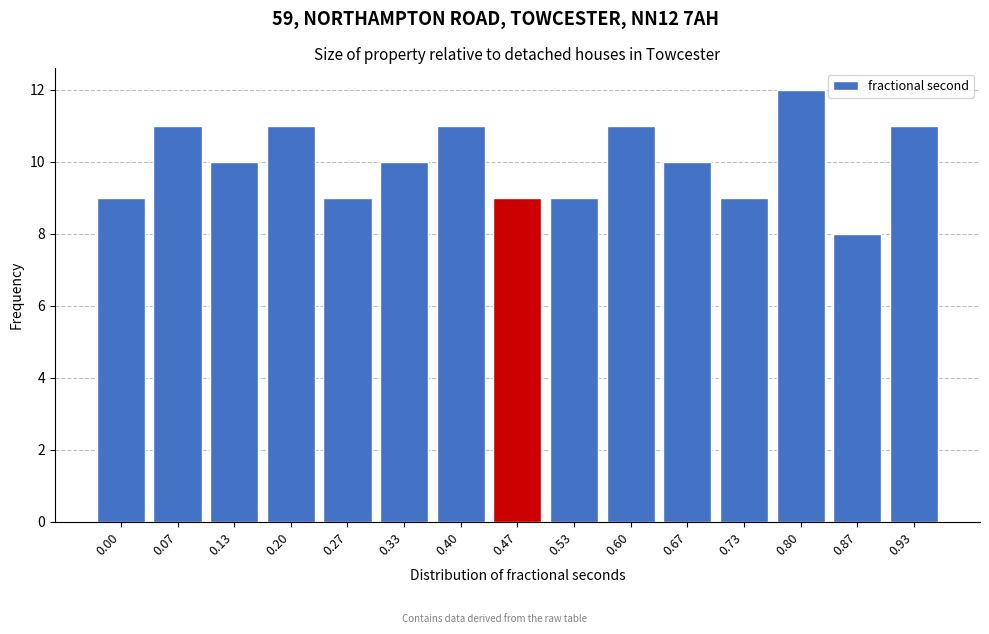

Reading left to right, extract all data points from this chart.

9	11	10	11	9	10	11	9	9	11	10	9	12	8	11